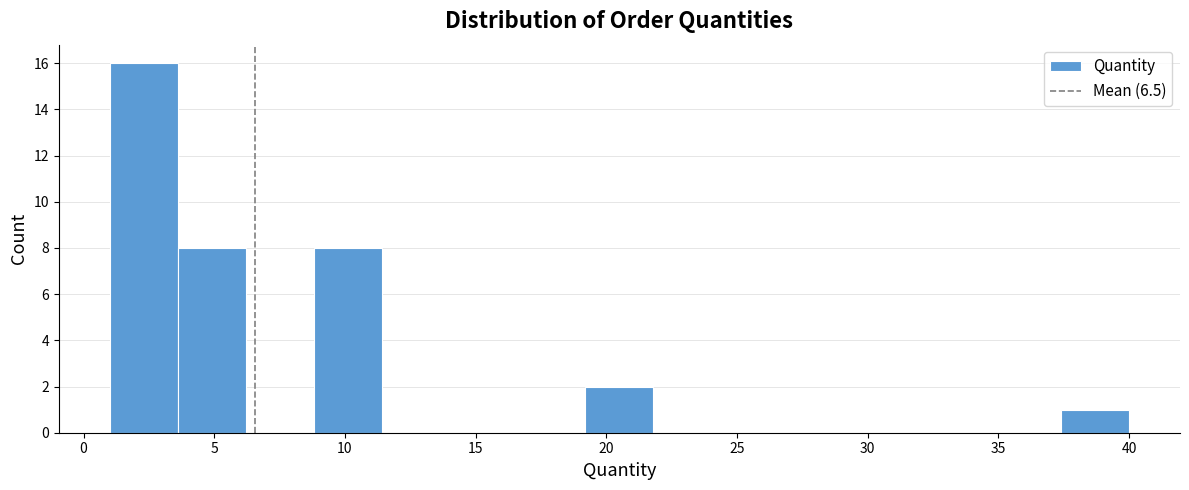

Over which range of the x-axis is the bar tallest?

1.0 to 3.6